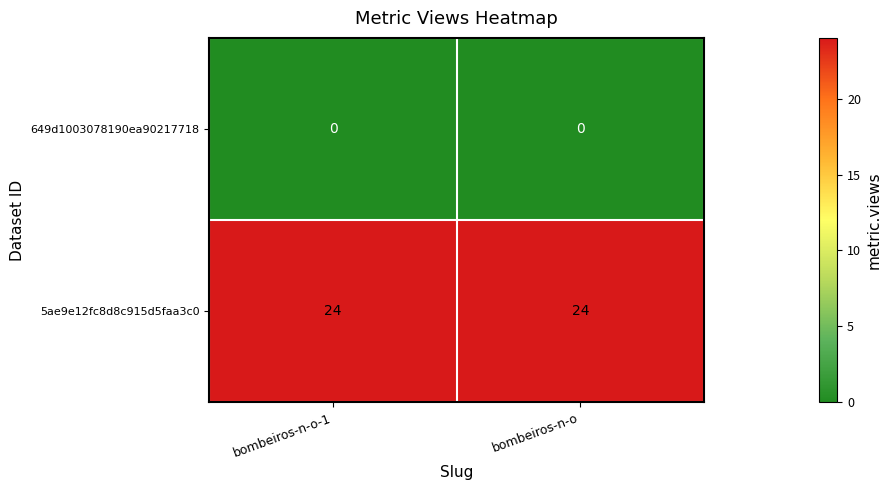

Reading right to left, list all the values displayed in this chart.

649d1003078190ea90217718: 0	0
5ae9e12fc8d8c915d5faa3c0: 24	24